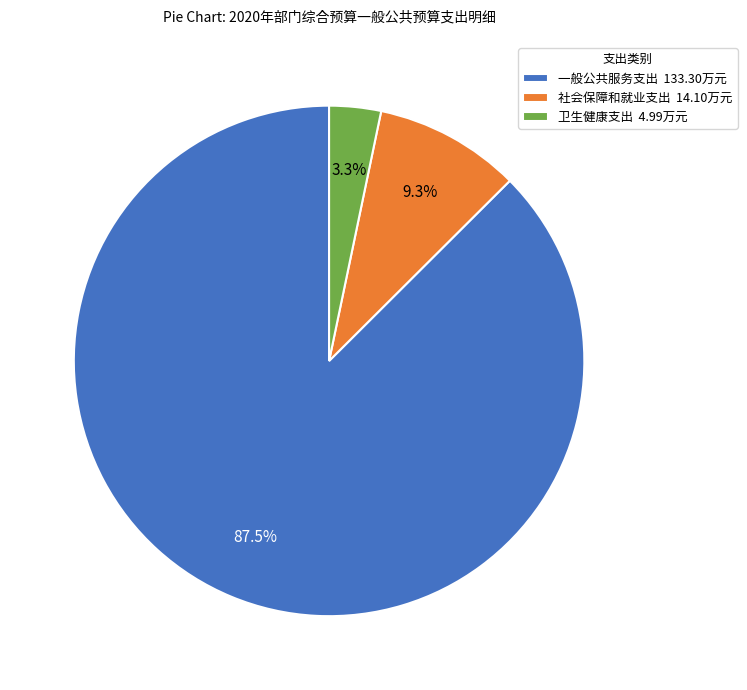

Rank the categories by value from lowest to highest.

卫生健康支出, 社会保障和就业支出, 一般公共服务支出